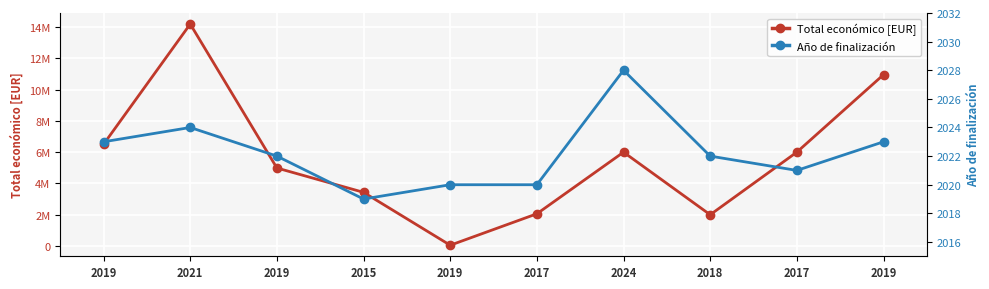

List the series in order of their peak value, highest first.

Total económico [EUR], Año de finalización